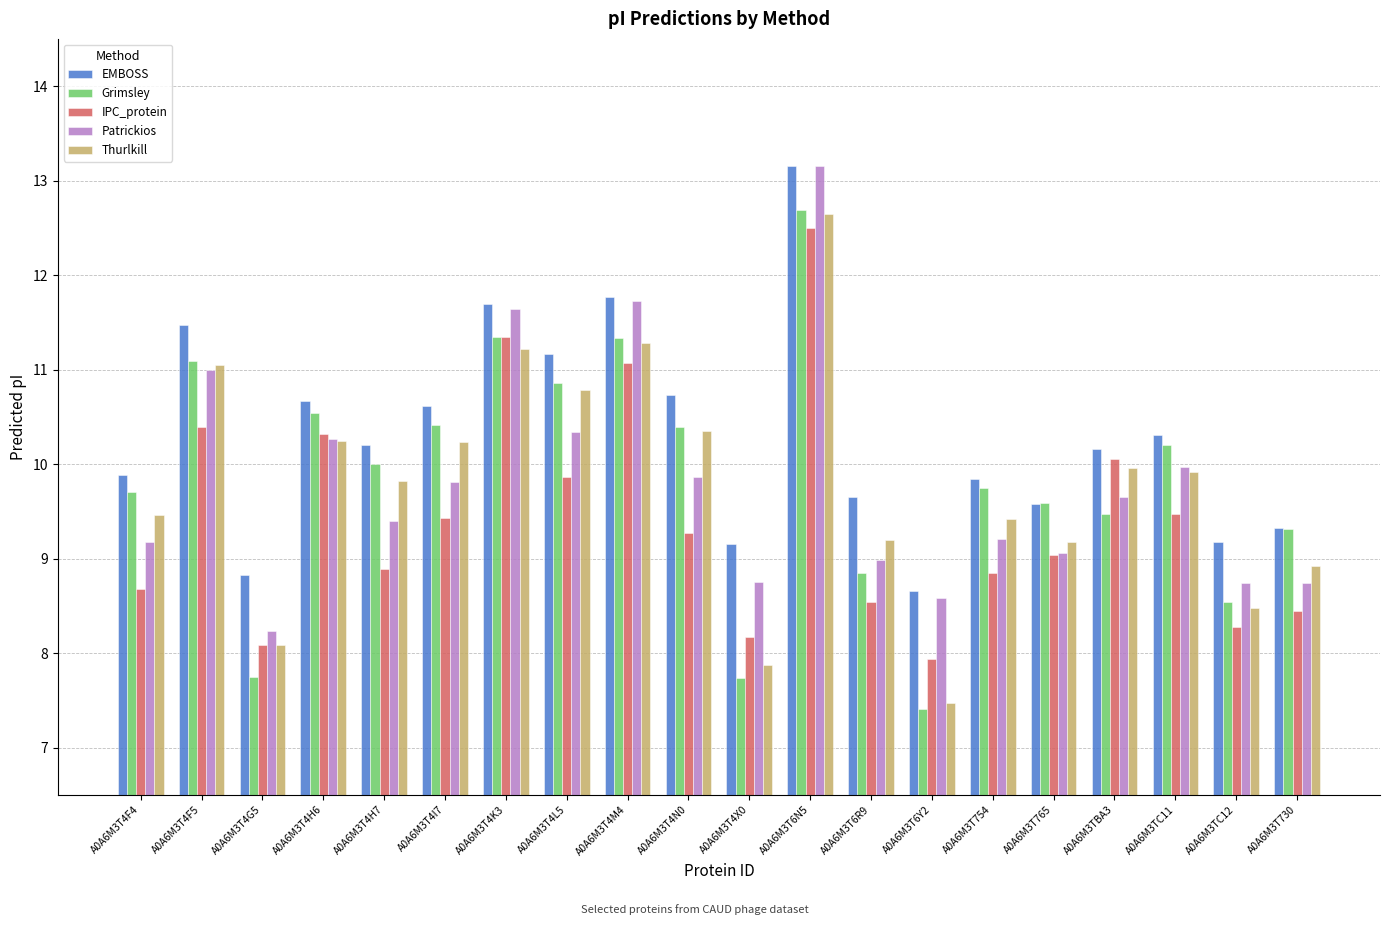

What is the sum of the IPC_protein values at A0A6M3T6N5 and A0A6M3T754?

21.3